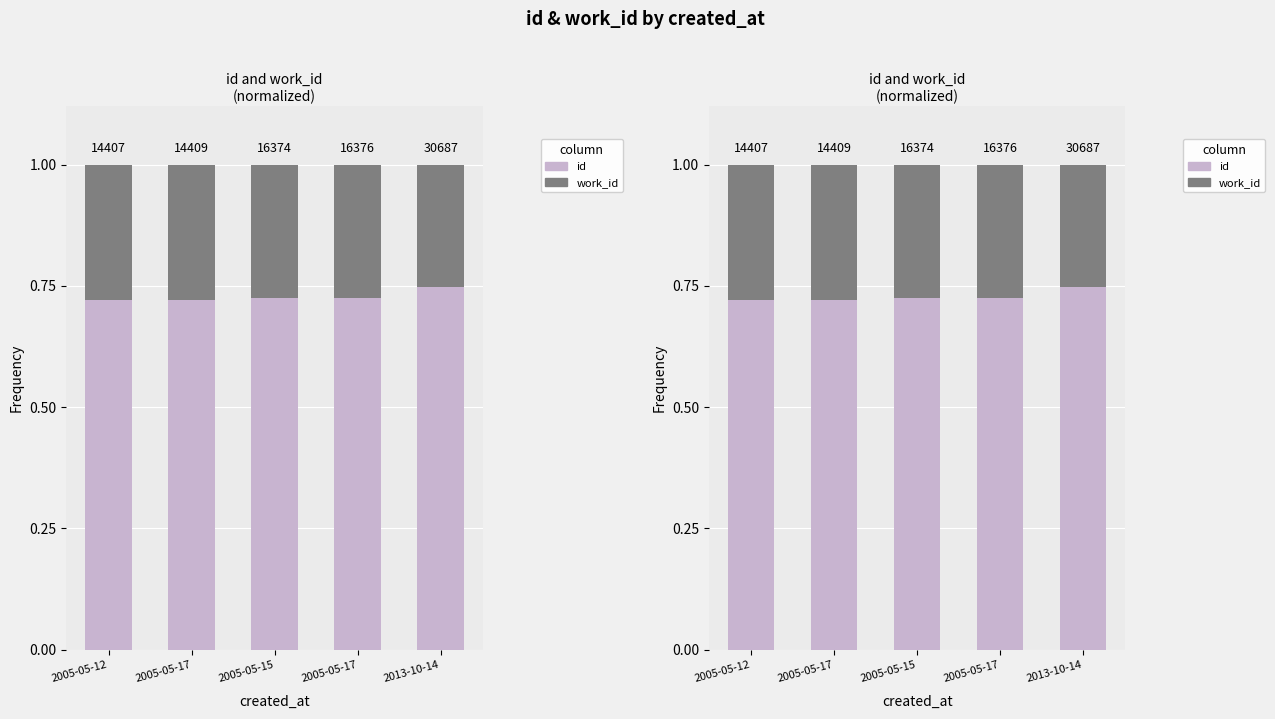

Which series has the largest total across all categories?

id